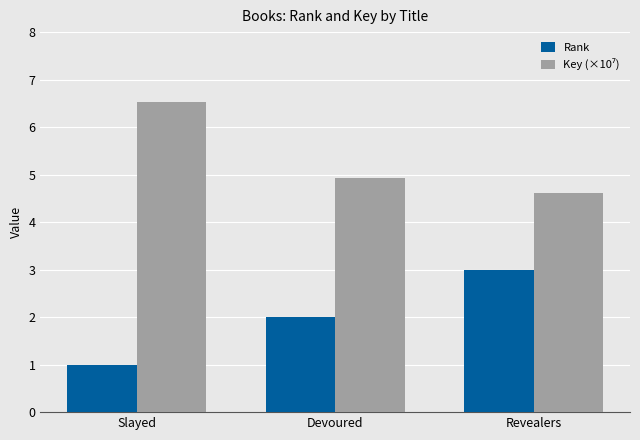

What is the difference between the Rank values at Slayed and Devoured?

1.0